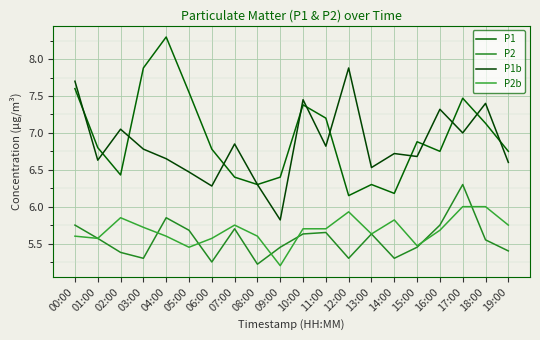

True or false: P1b has more than 2 points higher than both neighbors.

True